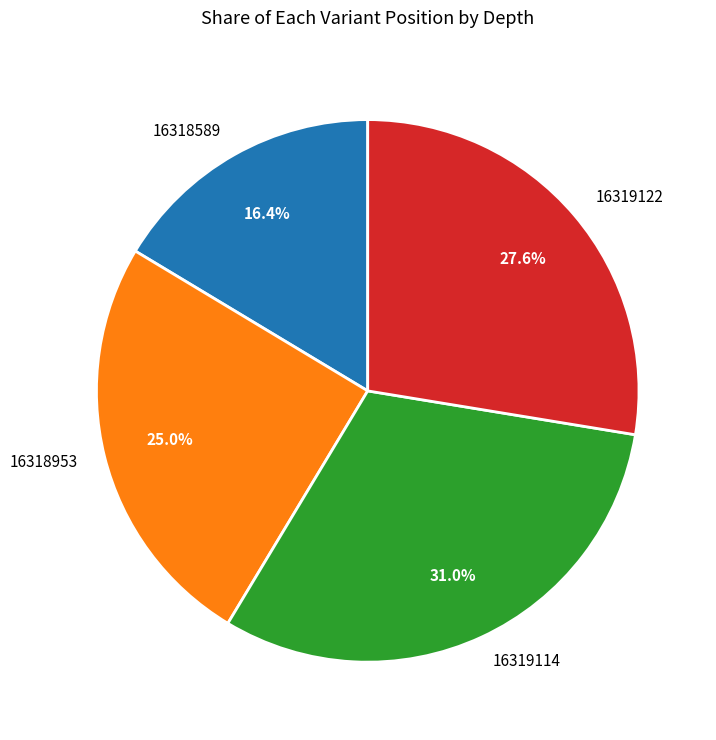

To the nearest percent, what is the average slice percentage?

25%